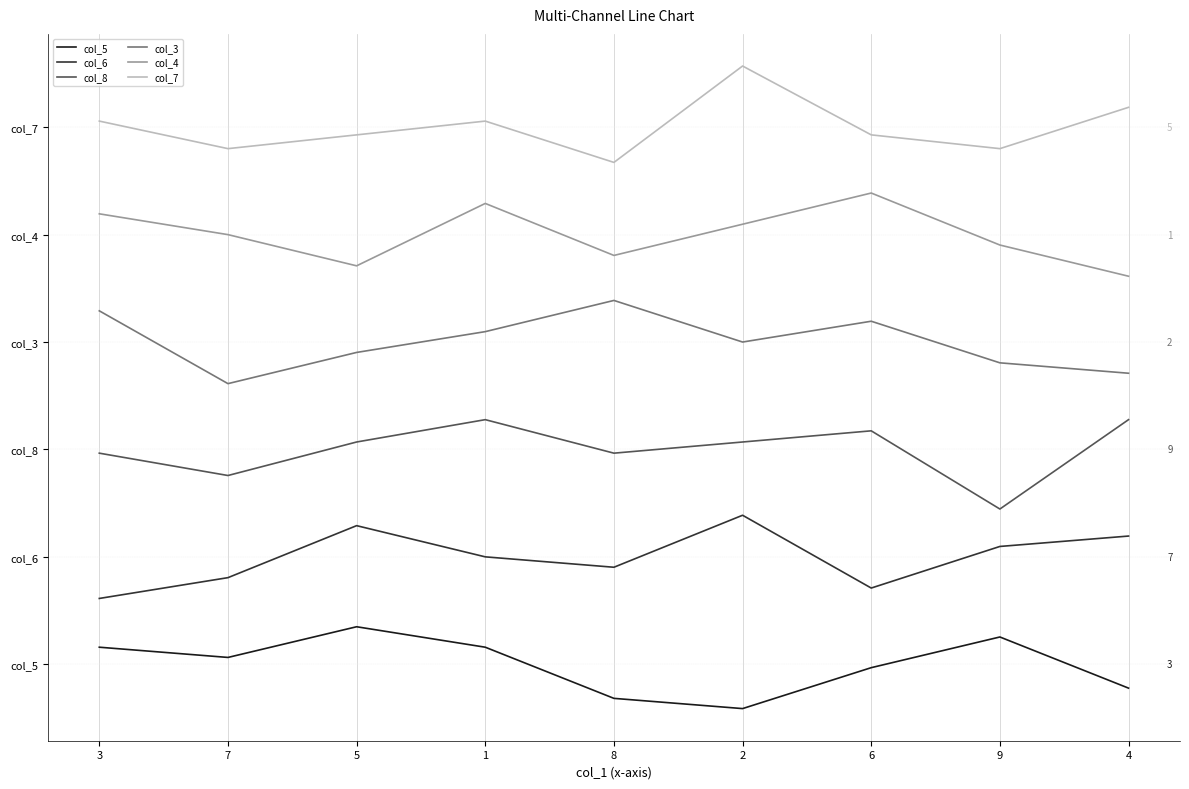

What is the average value of the col_3 series?

21.6